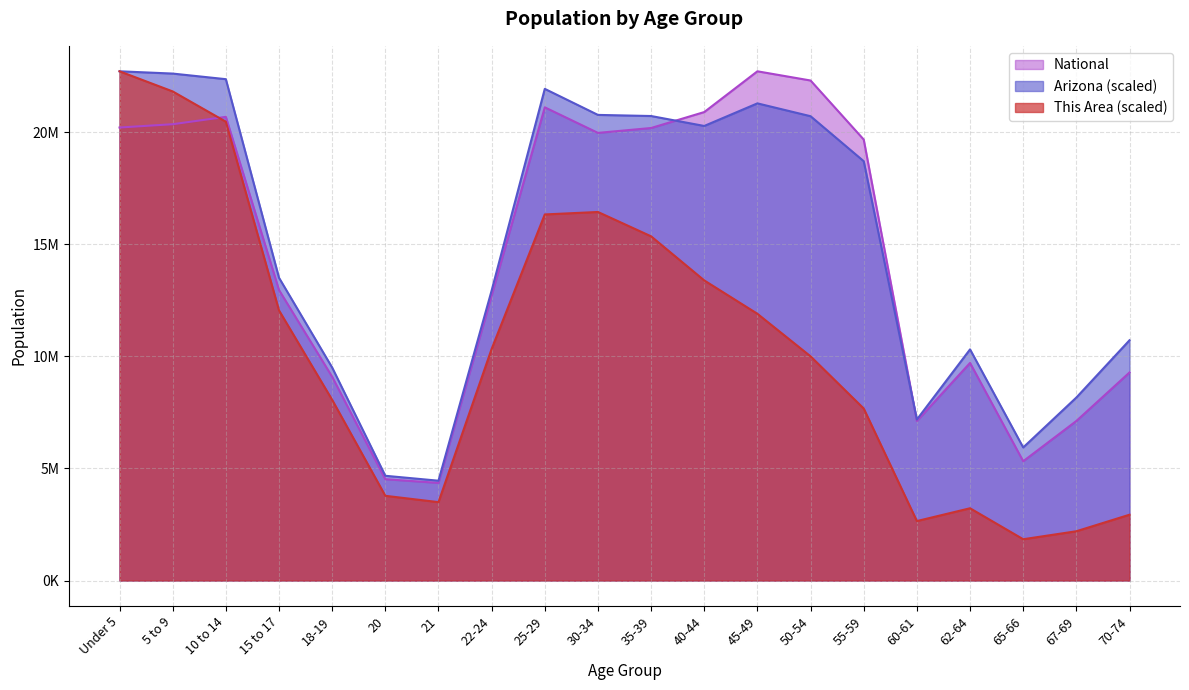

Reading left to right, transcribe all the data shown in this chart.

This Area: 22708591.0	21810953.9	20461445.0	12045842.5	8057361.8	3778828.4	3495899.7	10326897.9	16325393.6	16435308.4	15349391.4	13383138.6	11895218.6	9997153.7	7670624.8	2652202.2	3223148.3	1842089.8	2198295.0	2935130.9
Arizona: 22708591.0	22607185.6	22357234.8	13501873.5	9499074.2	4671925.8	4451973.1	12930365.3	21925402.1	20764197.6	20714267.3	20271172.8	21278799.1	20705845.9	18699861.8	7180203.2	10308374.3	5934934.3	8160472.4	10714893.1
National: 20201362.0	20348657.0	20677194.0	12954254.0	9086089.0	4519129.0	4354294.0	12712576.0	21101849.0	19962099.0	20179642.0	20890964.0	22708591.0	22298125.0	19664805.0	7113727.0	9704197.0	5319902.0	7115361.0	9278166.0